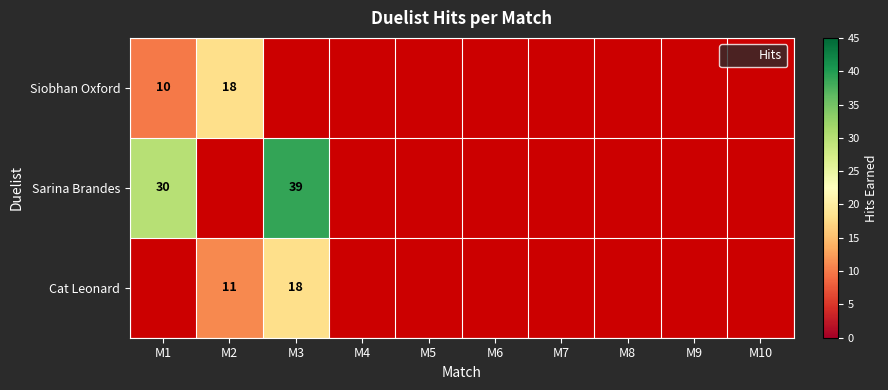

How many series are shown in this chart?

3